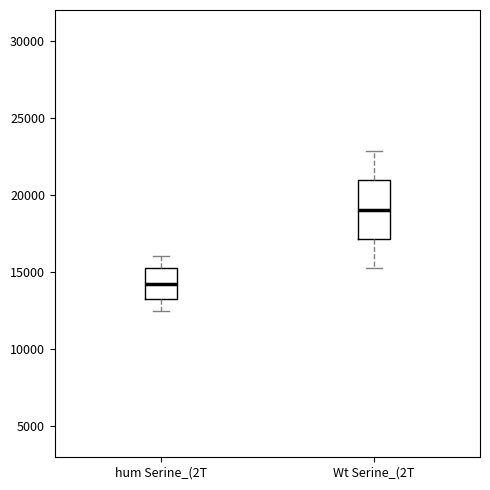

Which box has the lowest median line?

hum Serine_(2T